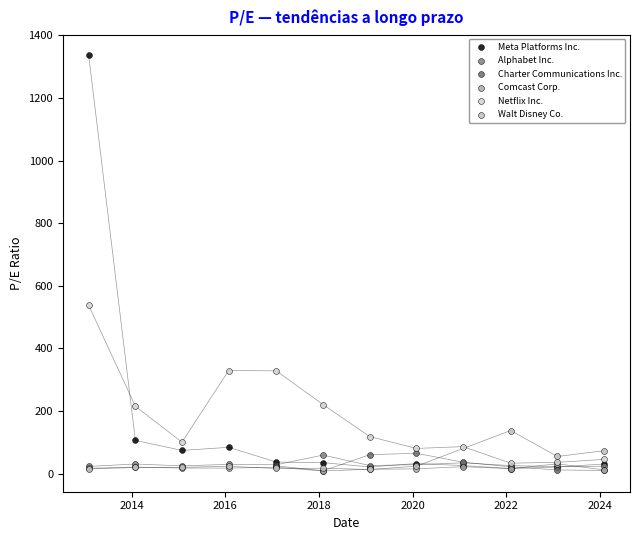

Which series has the largest Y range (max minus min)?

Meta Platforms Inc.